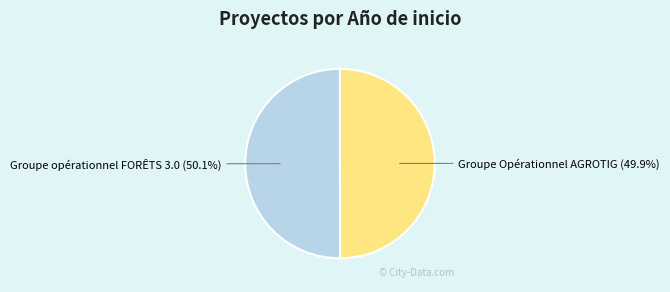

Do Groupe opérationnel FORÊTS 3.0 and Groupe Opérationnel AGROTIG together represent more than half of the pie?

Yes